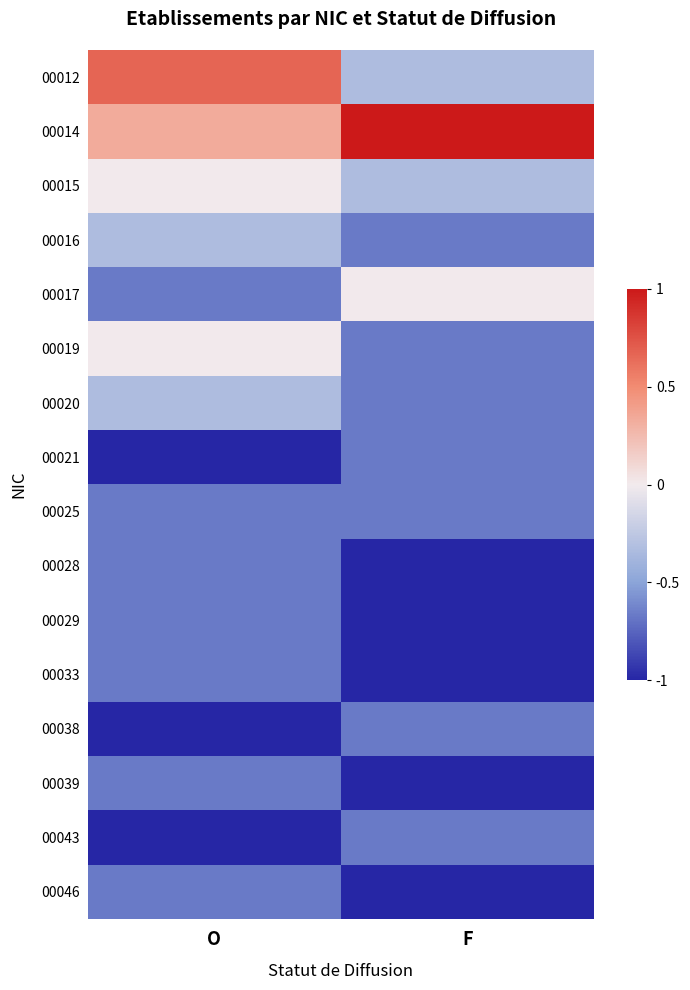

Which category has the highest value across all series?

F